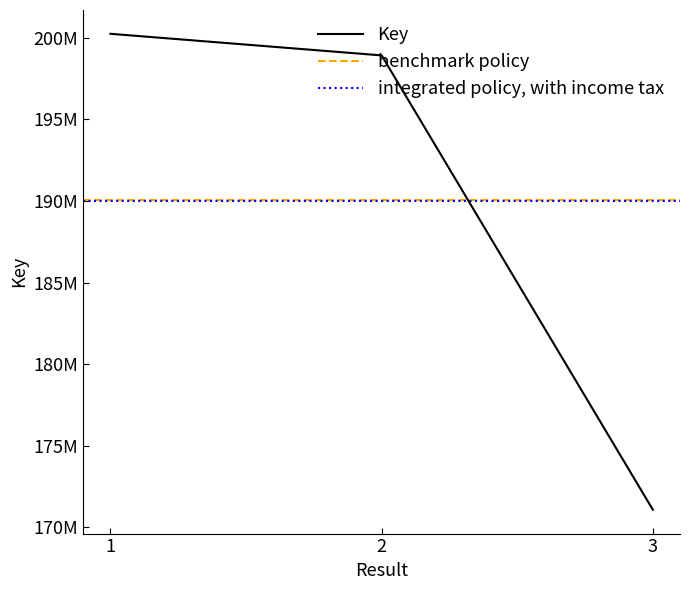

List the labels in order of value, largest first.

1, 2, 3